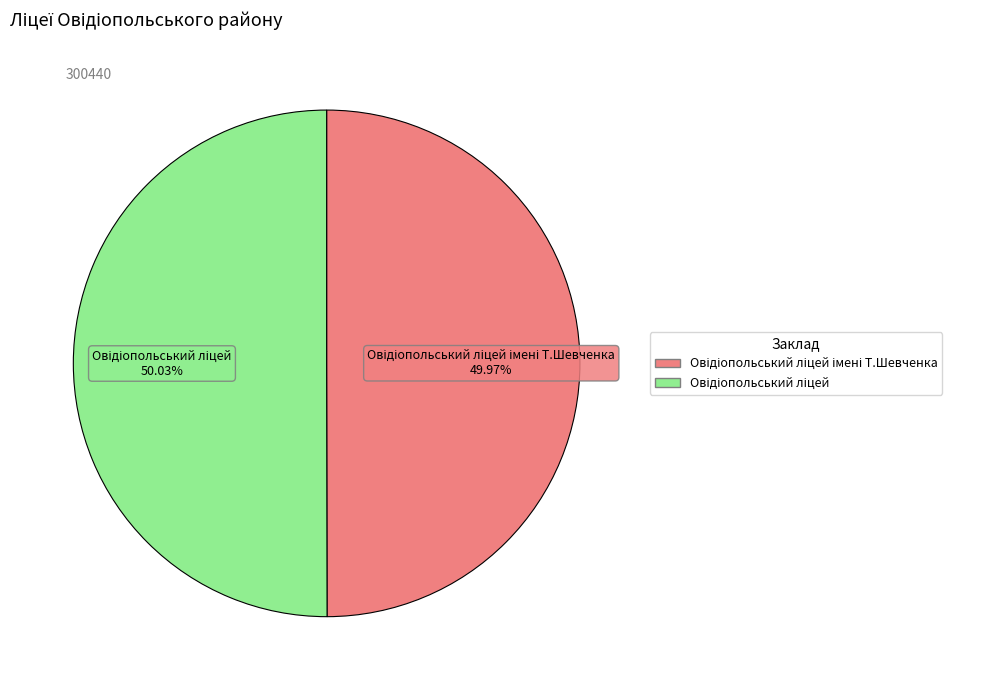

Is there a majority slice in this chart?

Yes